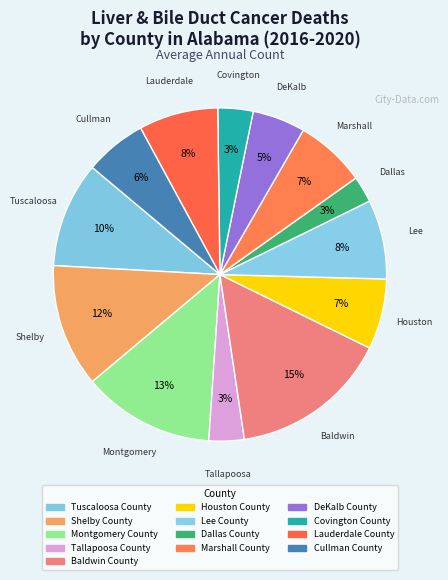

Count the number of slices in the pie.

13